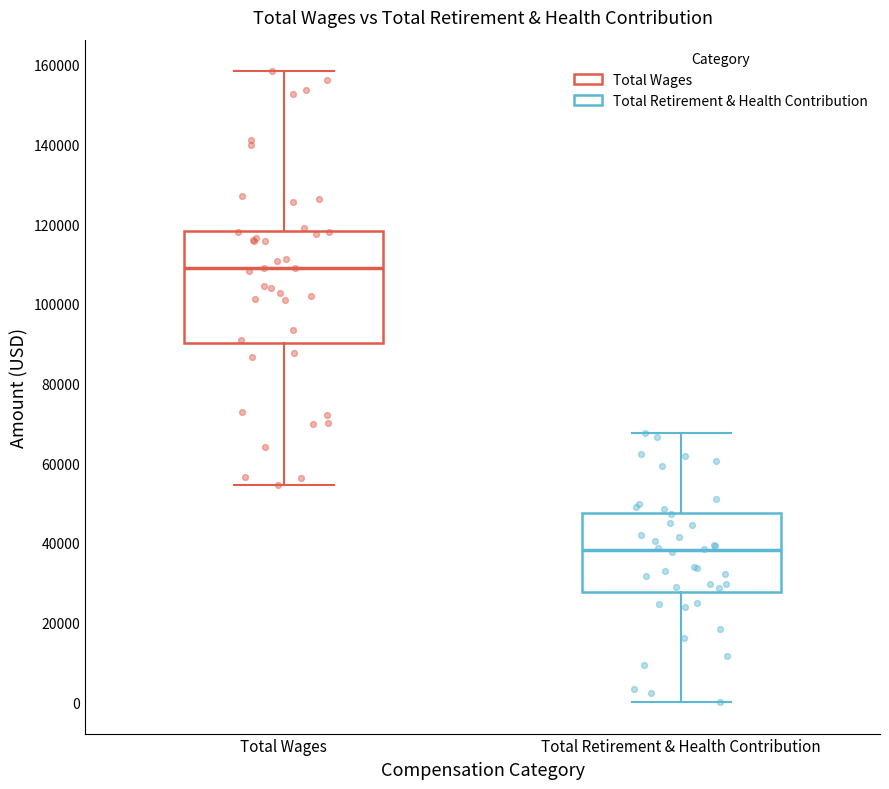

Comparing the boxes themselves (not the whiskers), which one is the tallest?

Total Wages